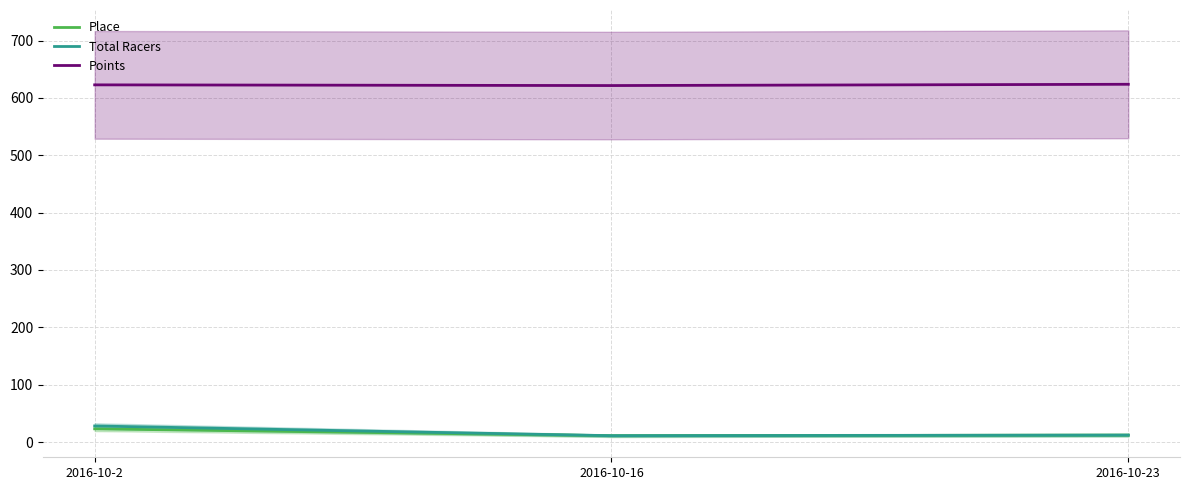

Is this an area chart (filled region under the line)?

No